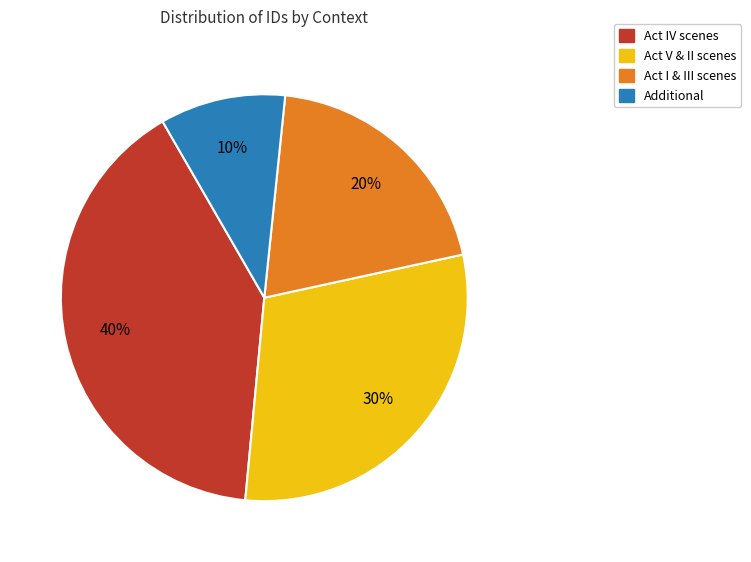

Does any single category account for the majority?

No